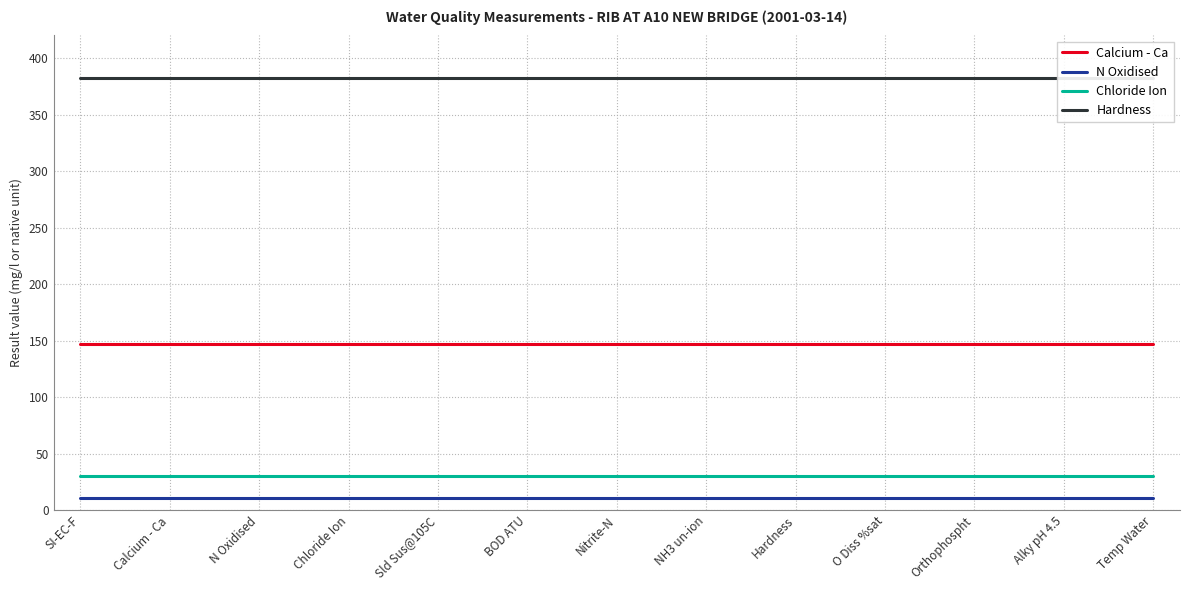

List the series in order of their peak value, highest first.

Hardness, Calcium - Ca, Chloride Ion, N Oxidised